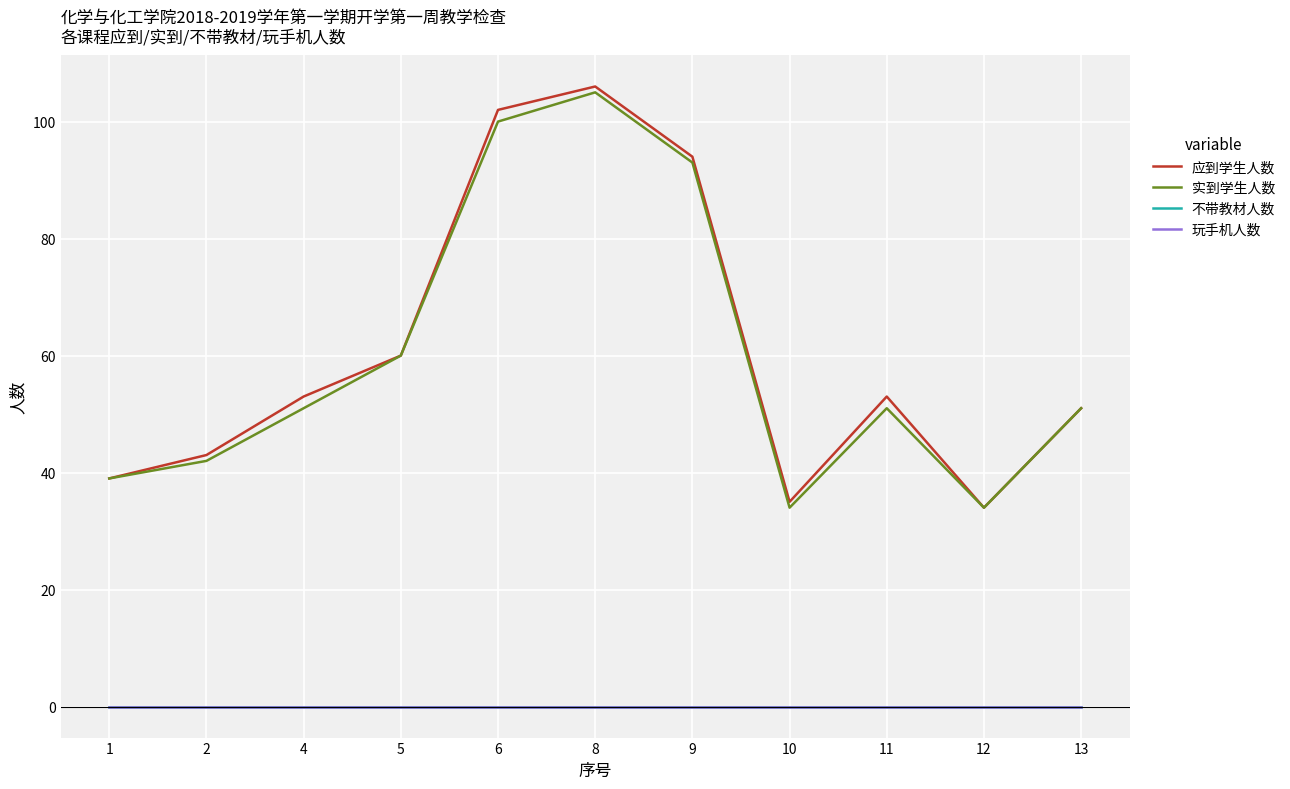

What is the difference between the second highest and second lowest values in the 实到学生人数 series?

66